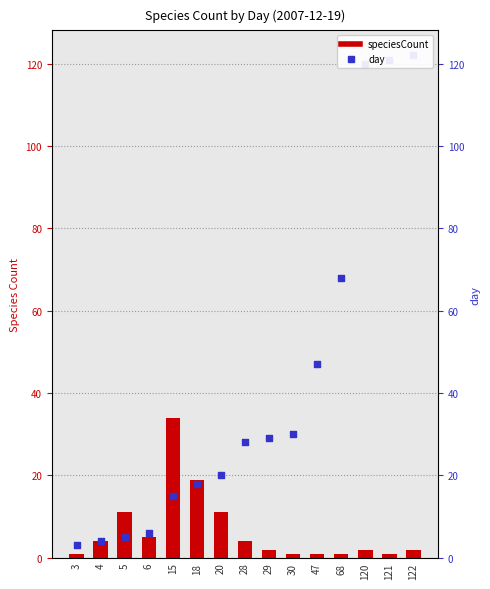

Which series contains the lowest Y value?

speciesCount